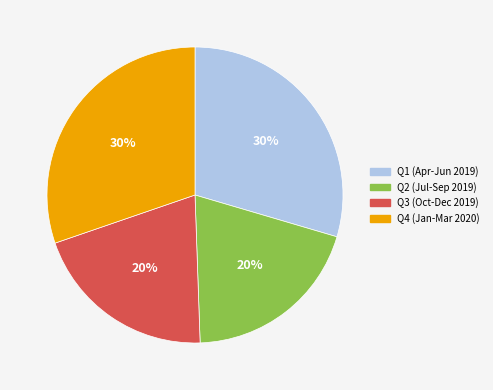

True or false: Q1 (Apr-Jun 2019) accounts for 30% of the total.

True